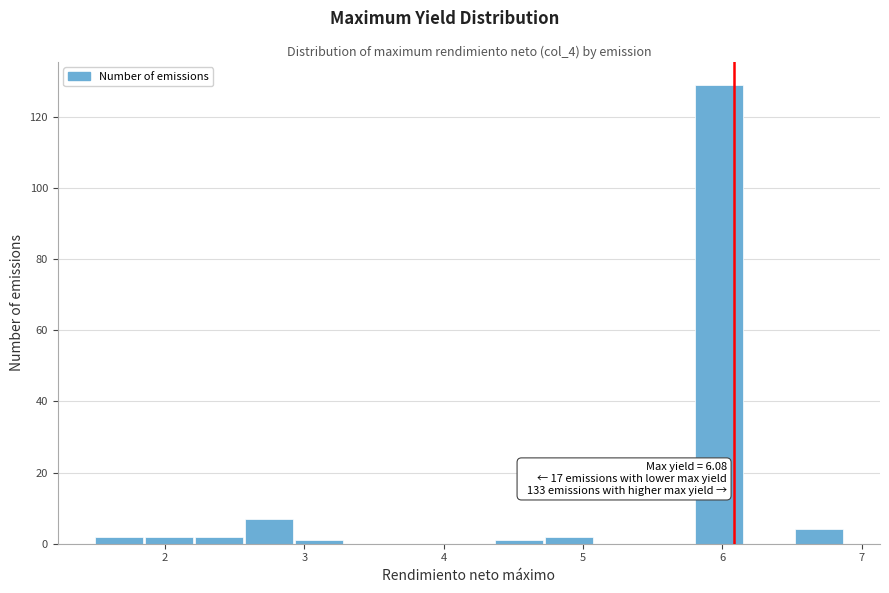

Read against the x-axis, roughly where is the centre of the tallest bar?

6.0